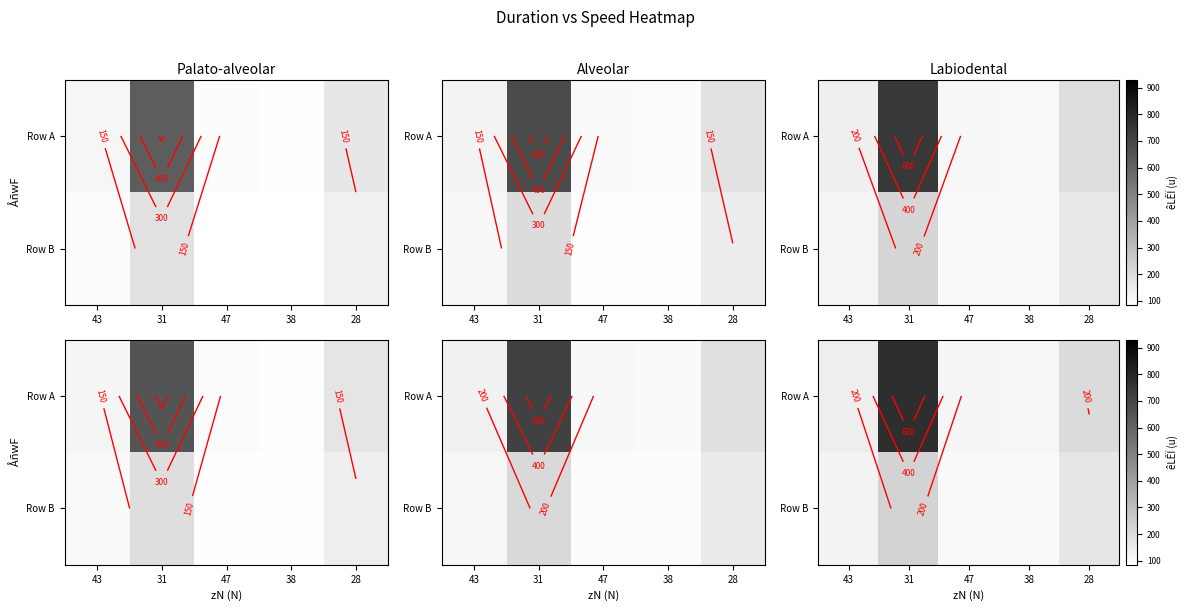

Which series has the largest total across all categories?

Row A